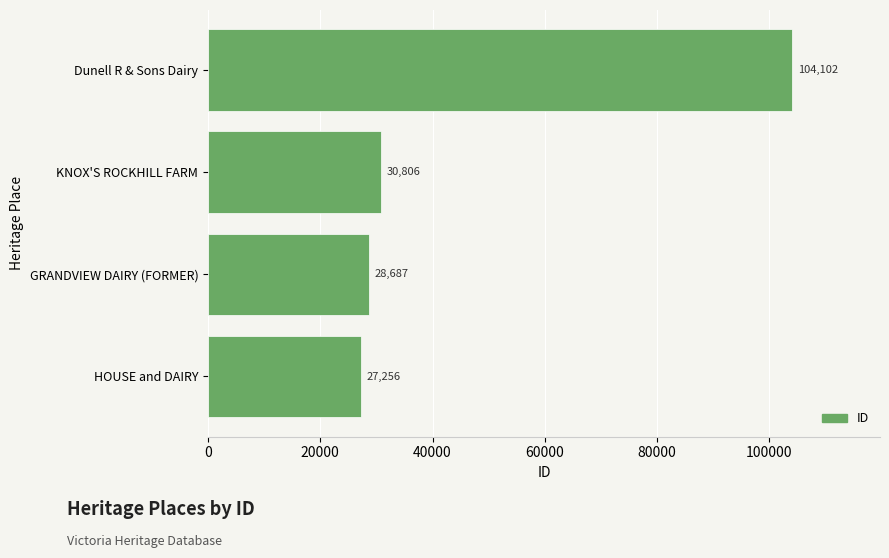

Which has a higher value, HOUSE and DAIRY or KNOX'S ROCKHILL FARM?

KNOX'S ROCKHILL FARM